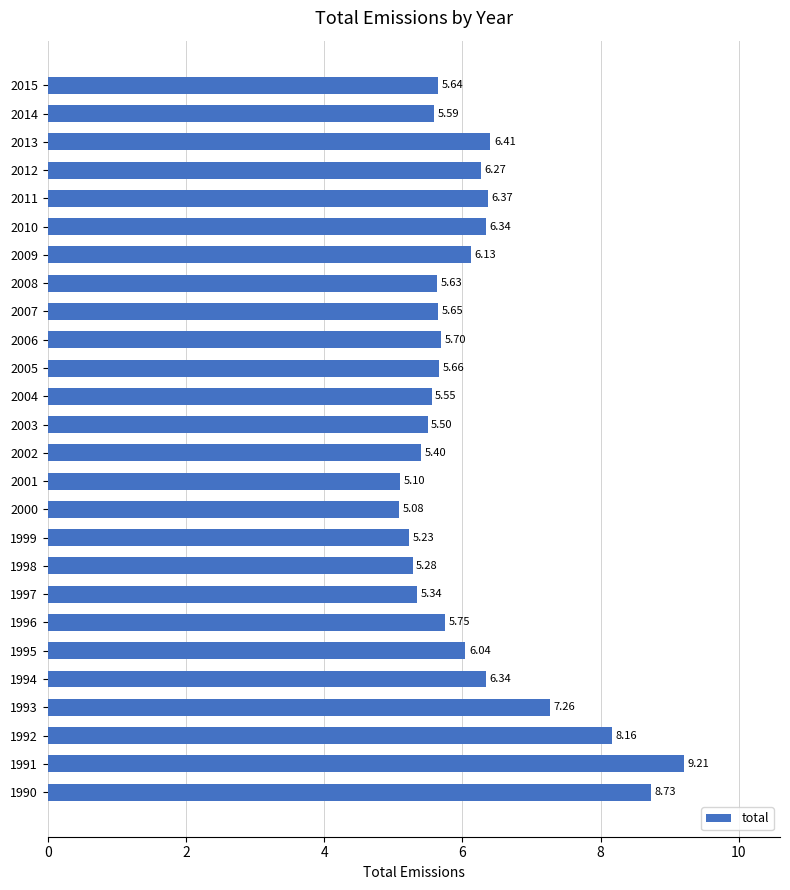

What is the sum of all values?

159.4